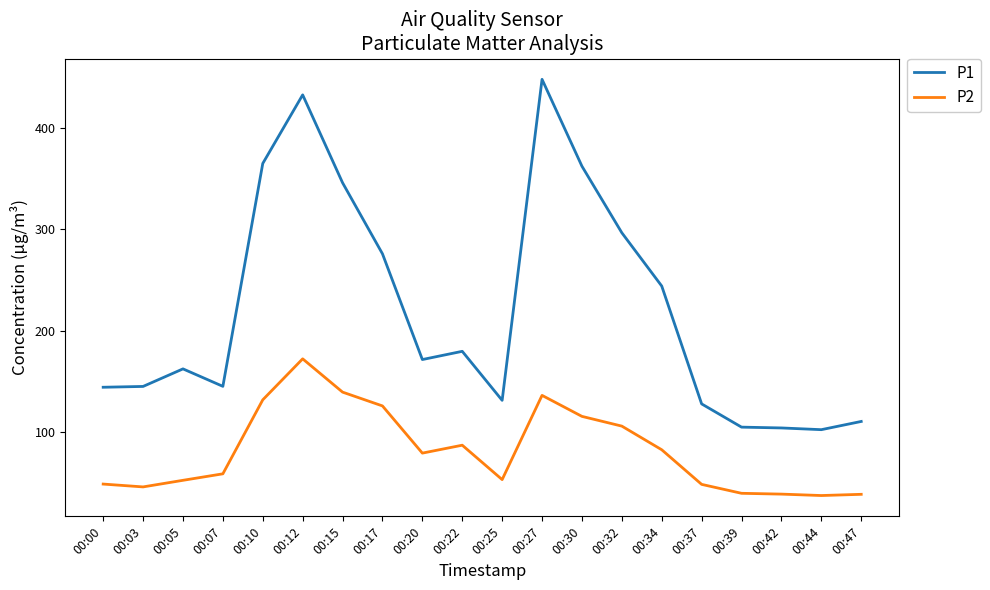

What is the difference between the P1 values at 00:20 and 00:32?

124.9